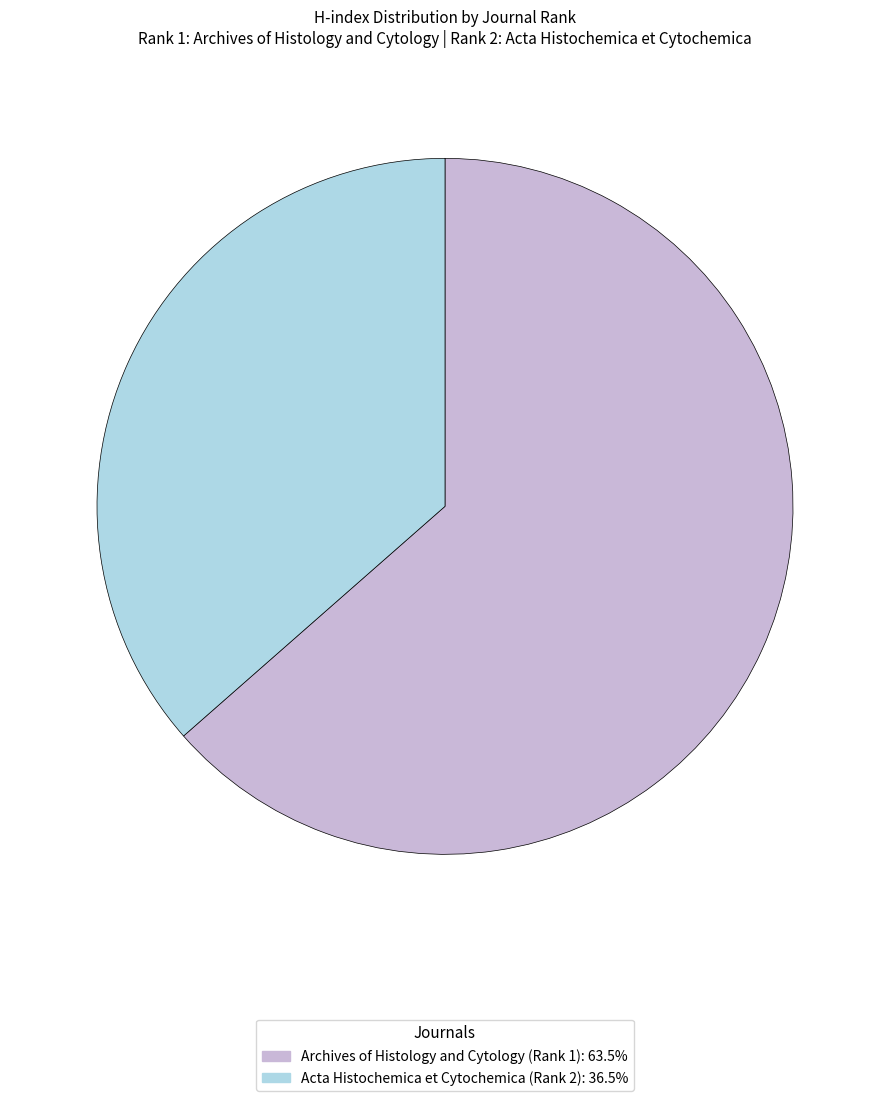

Does Archives of Histology and Cytology (Rank 1) represent more than half of the total?

Yes